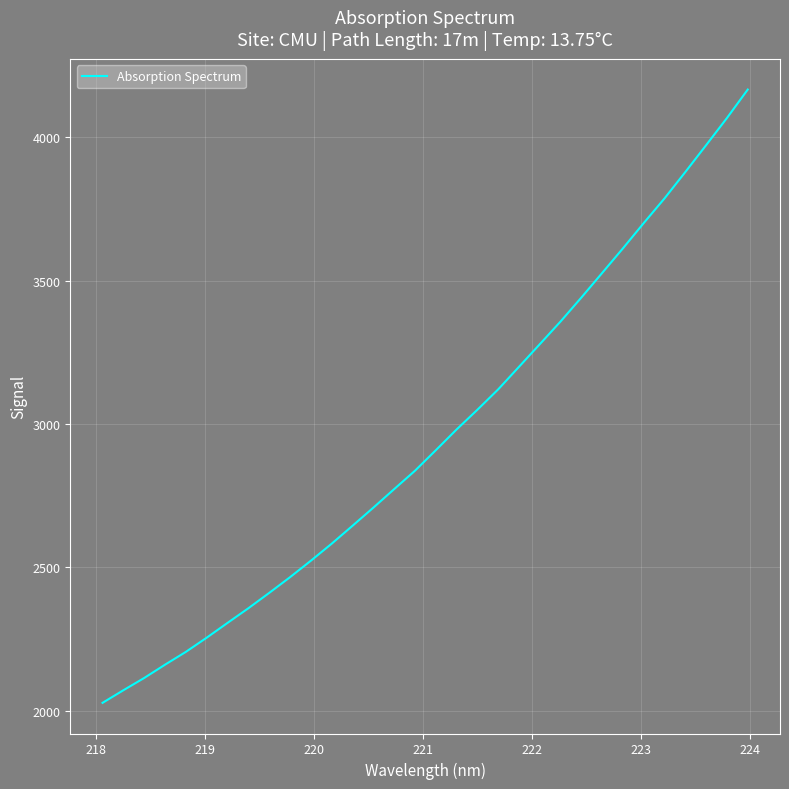

Reading right to left, what are all the values shown in this chart?

4167.0	4067.8	3973.2	3879.6	3787.6	3701.5	3613.3	3527.3	3441.6	3358.0	3278.7	3199.8	3121.1	3050.0	2981.1	2908.6	2837.1	2773.0	2708.3	2645.2	2582.7	2523.3	2465.9	2411.0	2357.5	2306.4	2254.9	2205.4	2160.7	2114.3	2071.4	2027.5